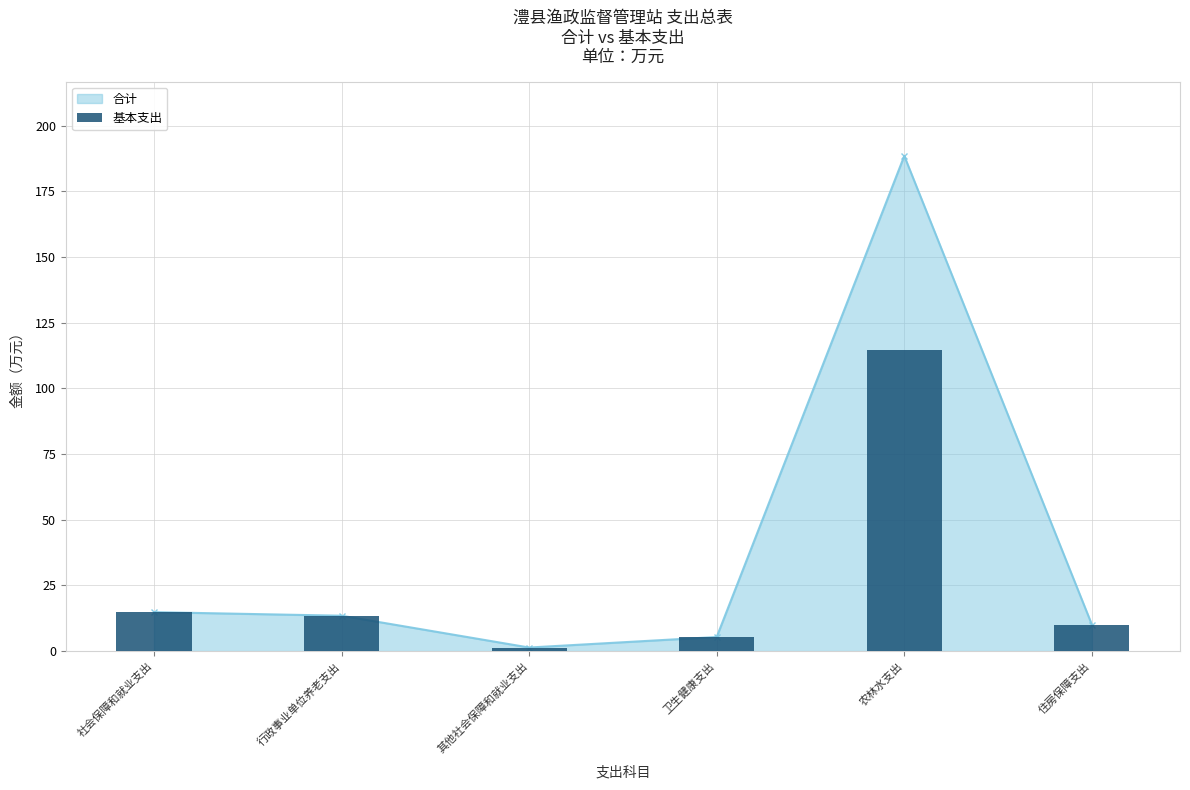

What is the label of the 3rd bar from the right?

卫生健康支出